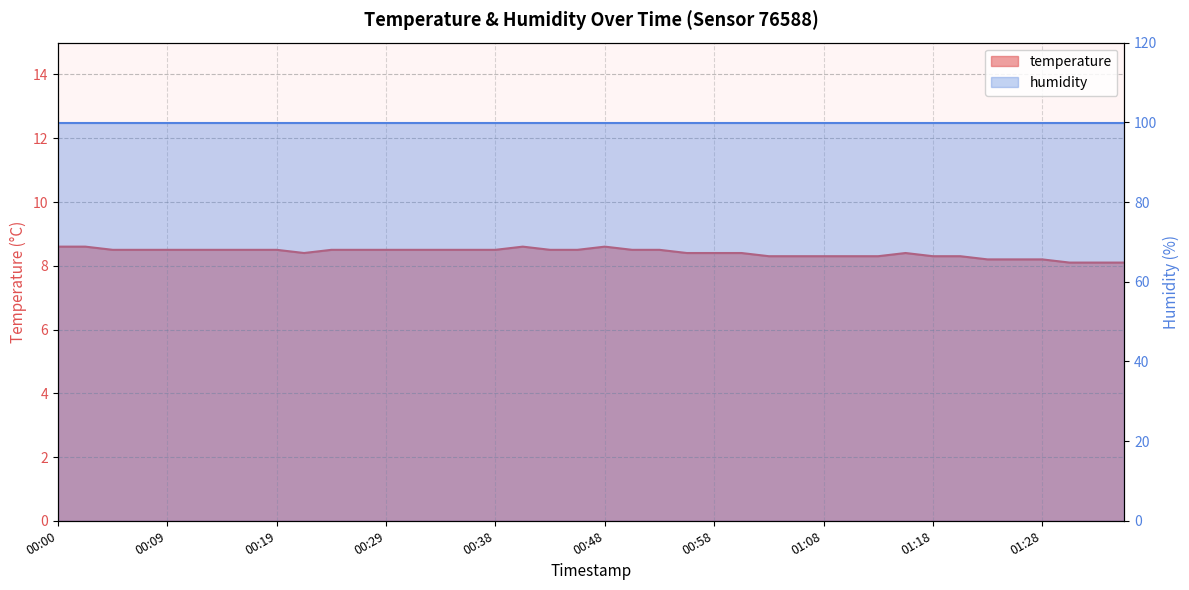

Reading right to left, extract all data points from this chart.

01:35=8.1	01:33=8.1	01:30=8.1	01:28=8.2	01:25=8.2	01:23=8.2	01:20=8.3	01:18=8.3	01:15=8.4	01:13=8.3	01:10=8.3	01:08=8.3	01:05=8.3	01:03=8.3	01:00=8.4	00:58=8.4	00:56=8.4	00:53=8.5	00:51=8.5	00:48=8.6	00:46=8.5	00:43=8.5	00:41=8.6	00:38=8.5	00:36=8.5	00:34=8.5	00:31=8.5	00:29=8.5	00:26=8.5	00:24=8.5	00:21=8.4	00:19=8.5	00:17=8.5	00:14=8.5	00:12=8.5	00:09=8.5	00:07=8.5	00:04=8.5	00:02=8.6	00:00=8.6